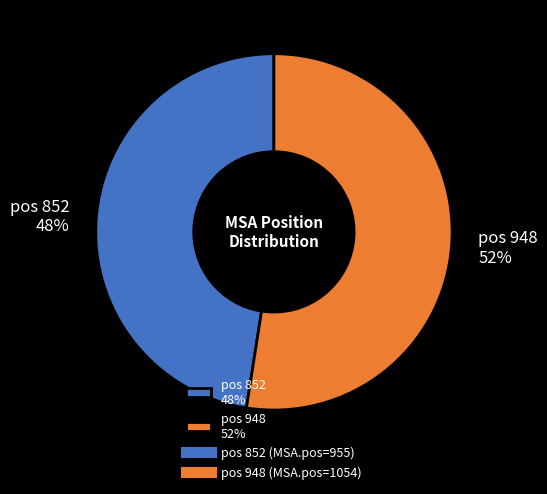

Which category accounts for the majority?

pos 948 52%